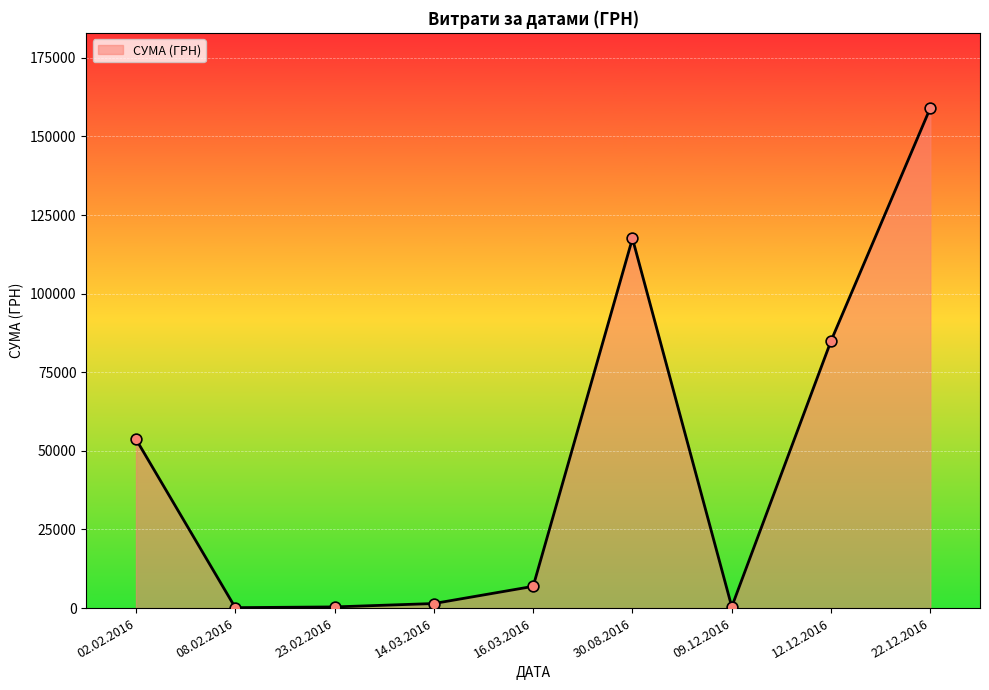

Approximately how many times larger is the value at 22.12.2016 compared to 12.12.2016?

1.9